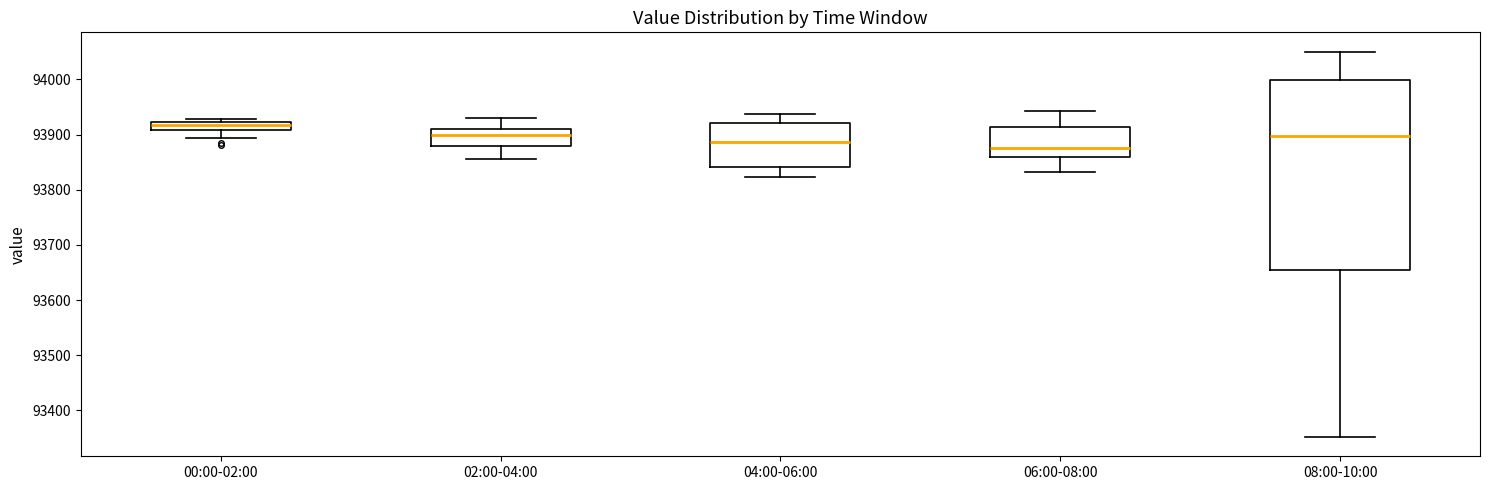

Where is the upper edge of the box for 00:00-02:00 on the y-axis? The values are not printed on the chart, so give them approximately, as read against the axis.

93920